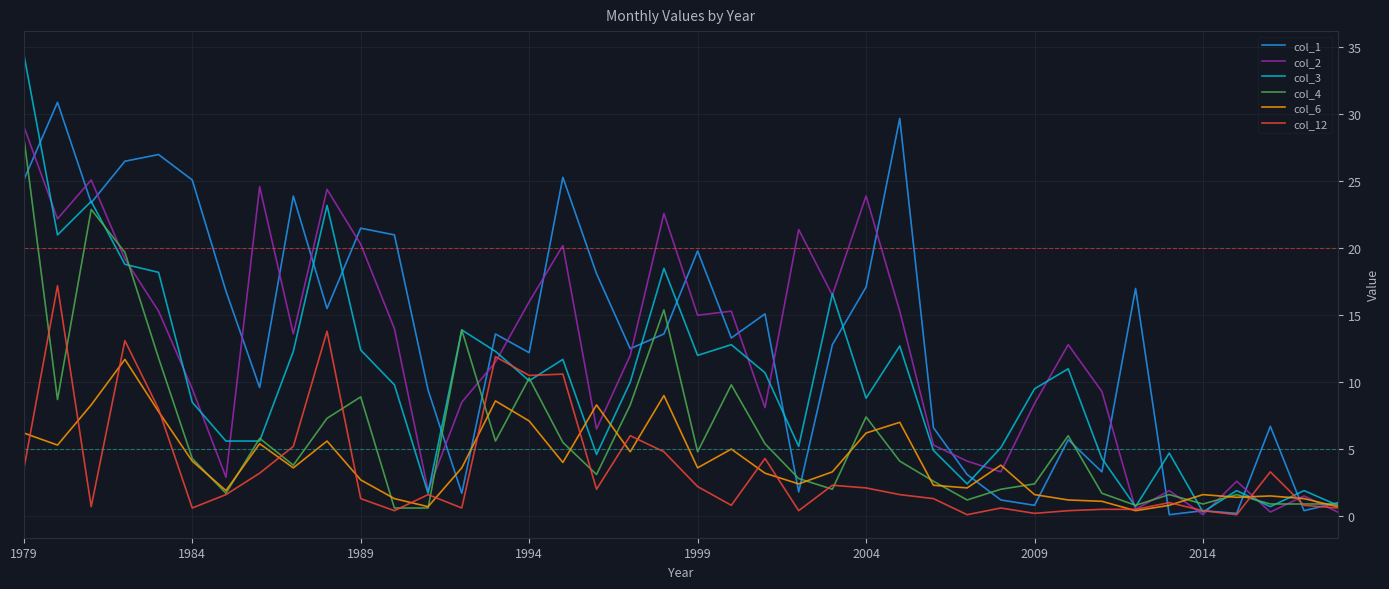

Which series has the largest range (max minus min)?

col_3